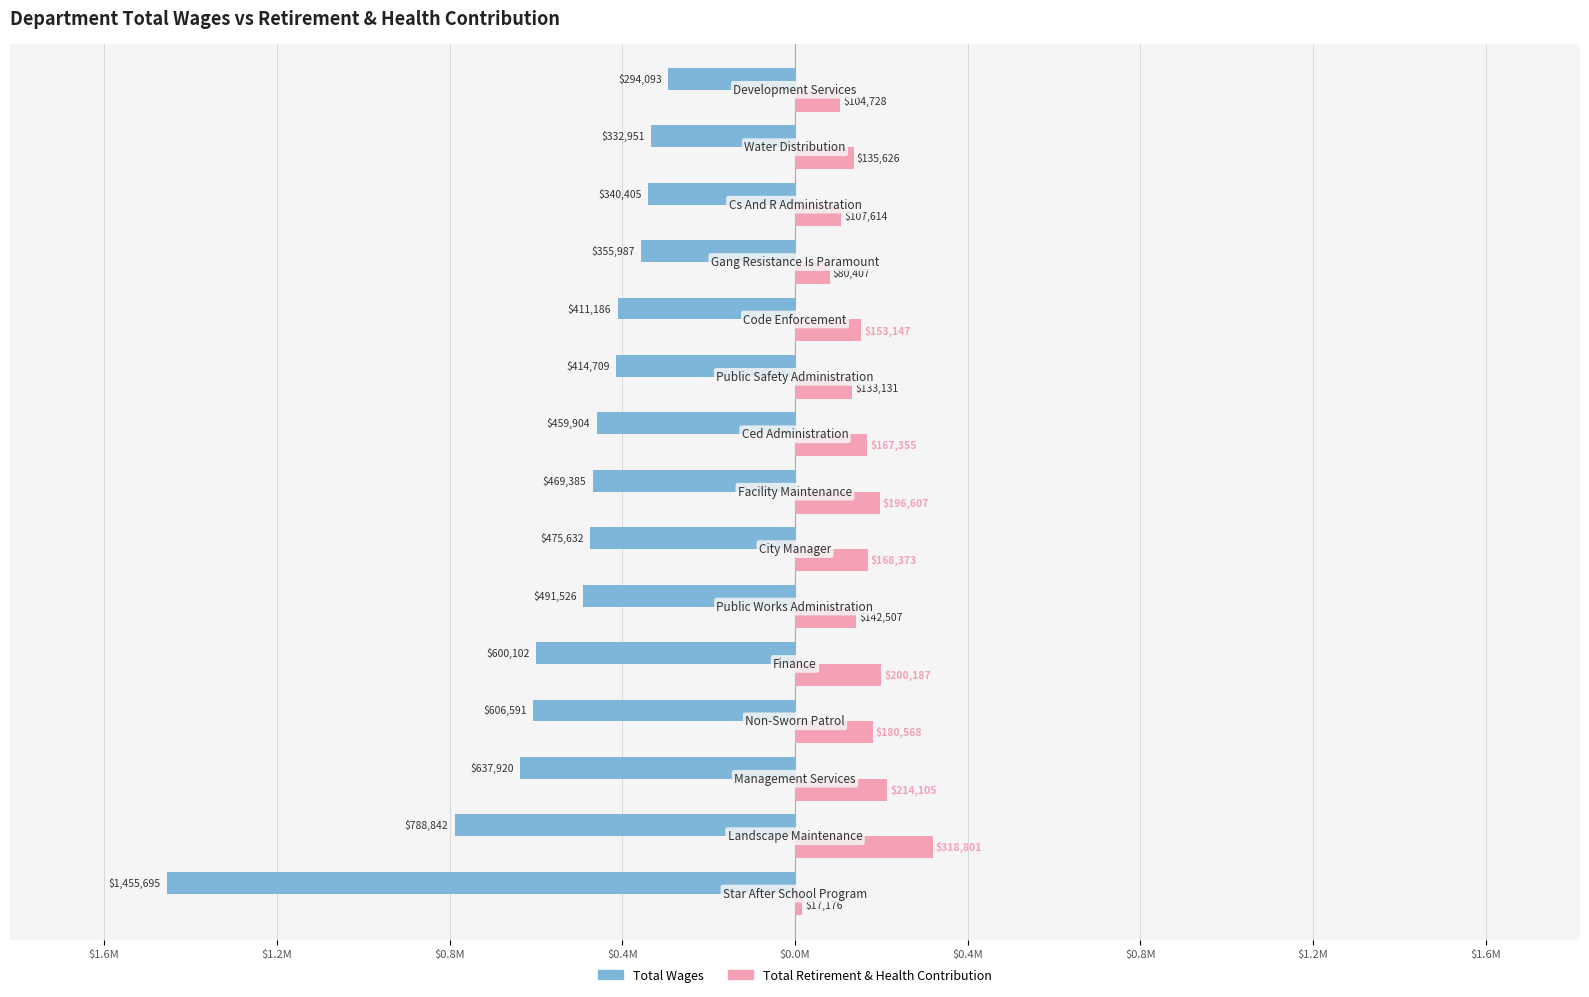

Reading left to right, transcribe all the data shown in this chart.

Total Wages: -1455695	-788842	-637920	-606591	-600102	-491526	-475632	-469385	-459904	-414709	-411186	-355987	-340405	-332951	-294093
Total Retirement & Health Contribution: 17176	318801	214105	180568	200187	142507	168373	196607	167355	133131	153147	80407	107614	135626	104728